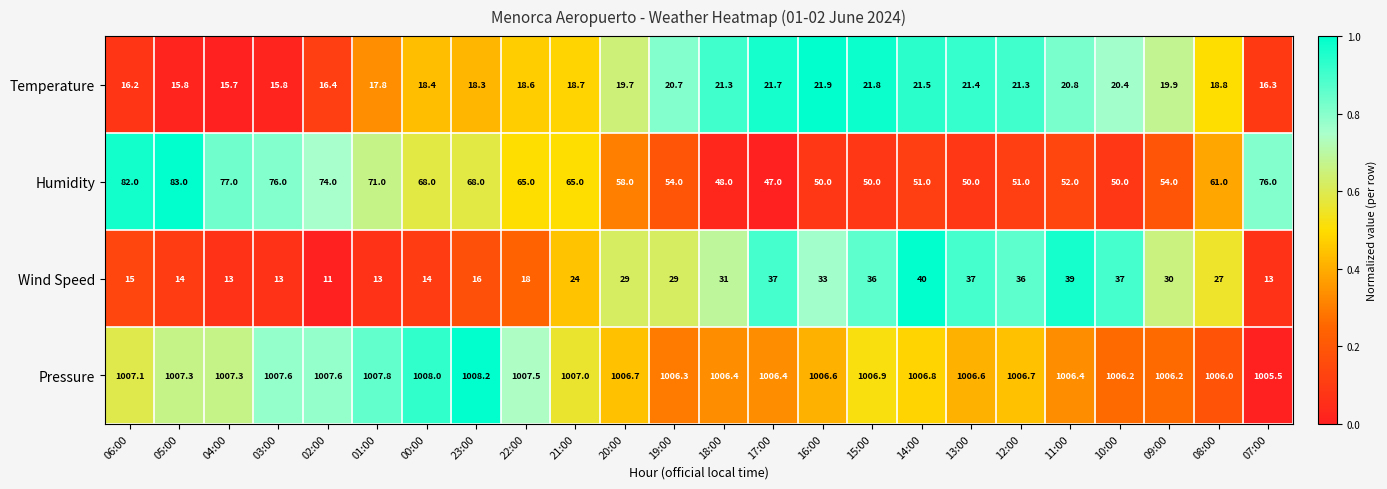

What is the maximum value shown in the chart?

1008.2